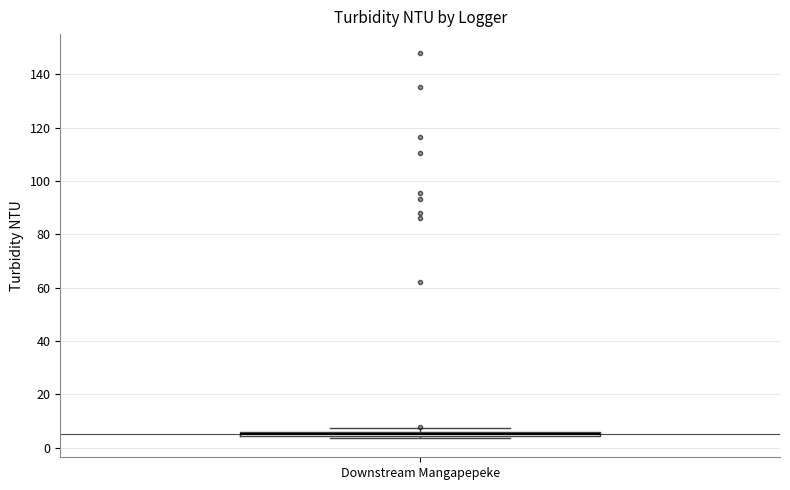

Where is the upper edge of the box for Downstream Mangapepeke on the y-axis? The values are not printed on the chart, so give them approximately, as read against the axis.

6